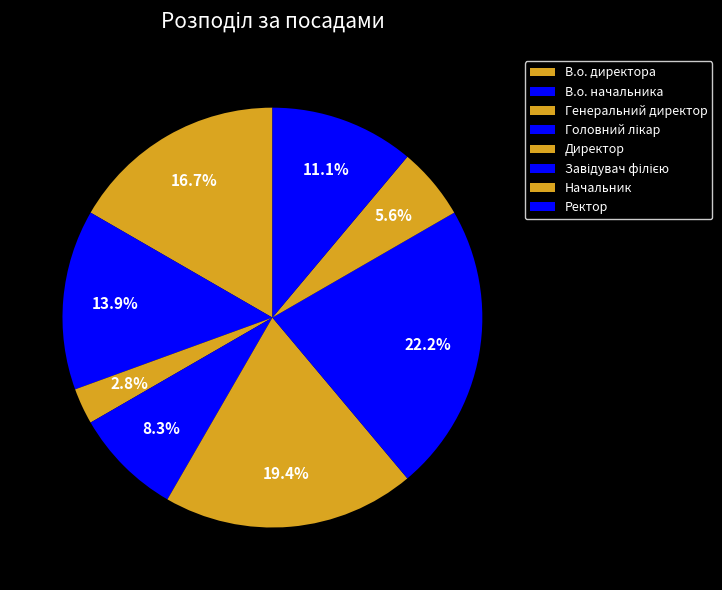

The В.о. директора slice represents 17% of the pie. True or false?

True